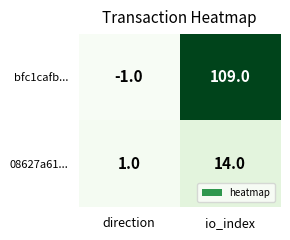

At which label does 08627a61... reach its peak?

io_index